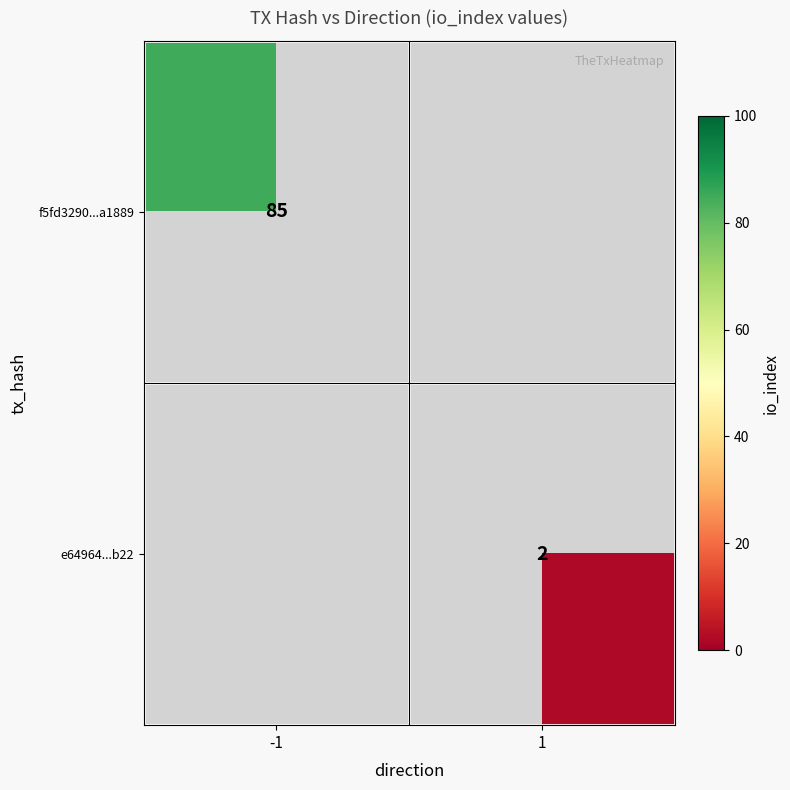

Is it true that e64964...b22 equals 0.5 at 1?

False